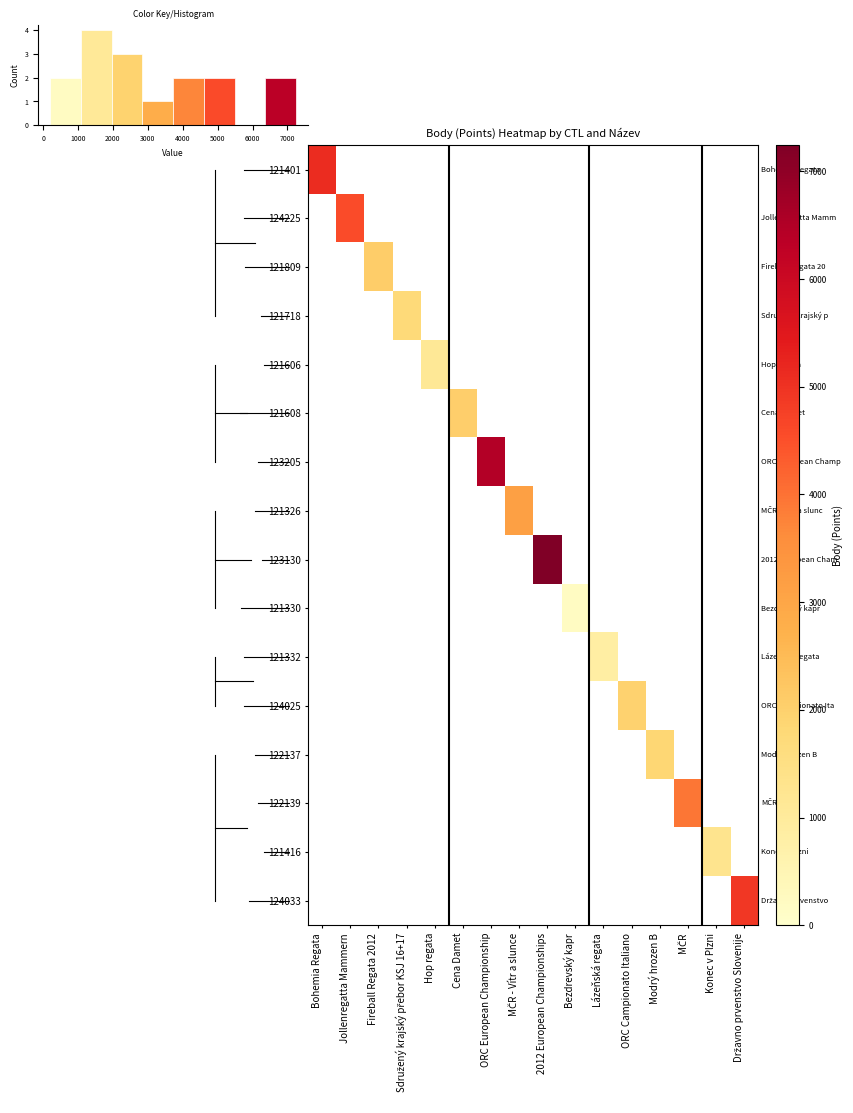

How many series are shown in this chart?

16